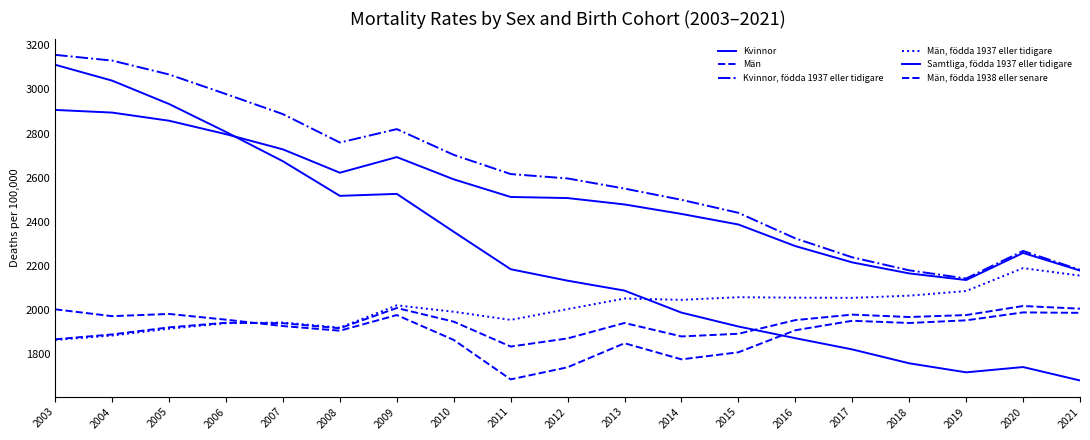

Is the value of Samtliga, födda 1937 eller tidigare at 2018 greater than the value of Män, födda 1938 eller senare at 2015?

Yes